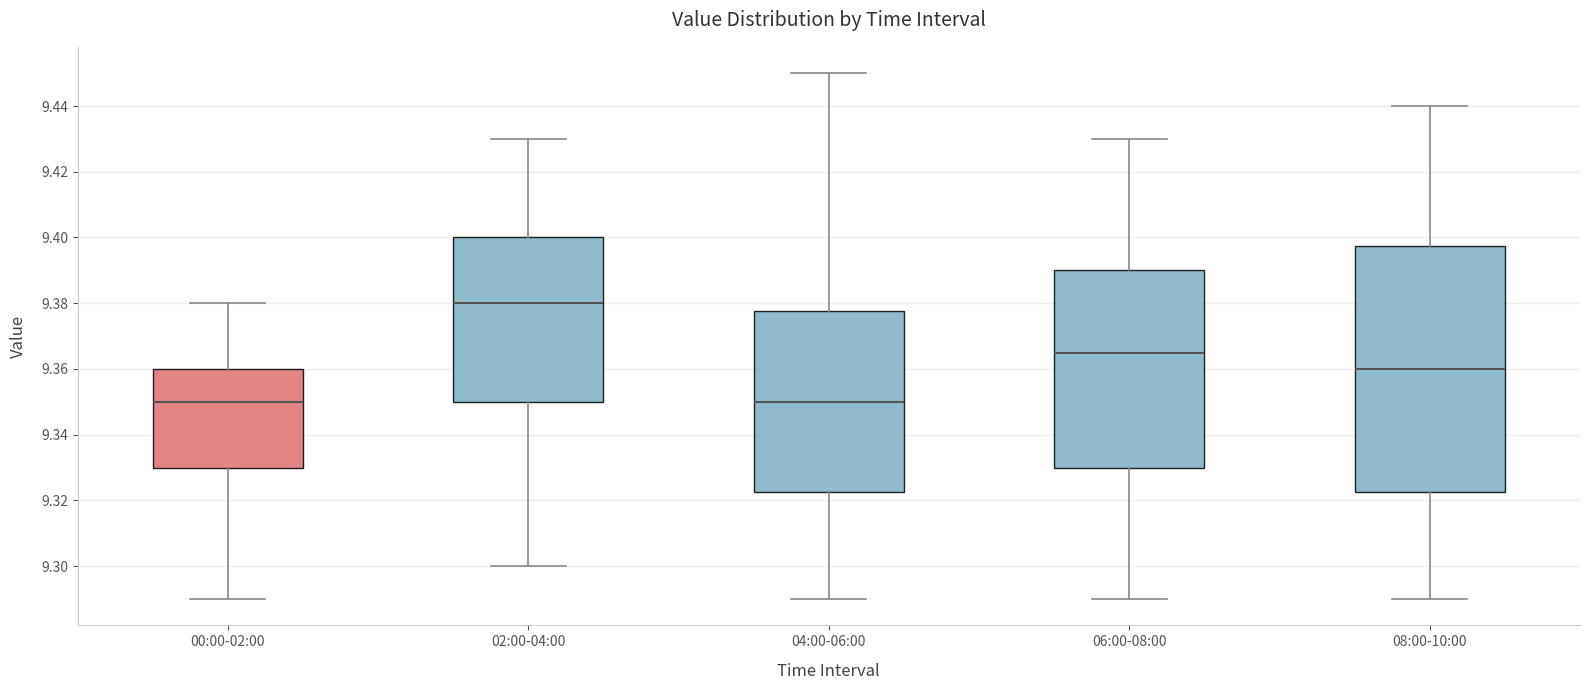

Which box is the tallest, from its lower edge to its upper edge?

08:00-10:00